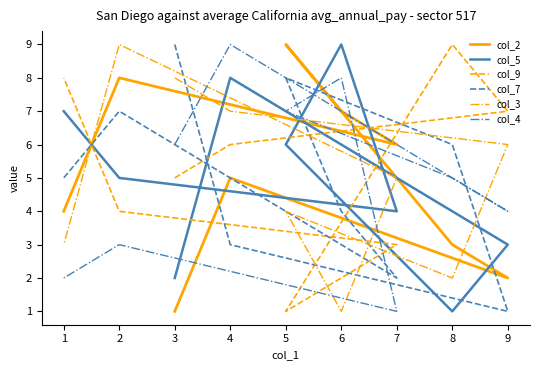

True or false: col_9 and col_3 cross at least once.

True